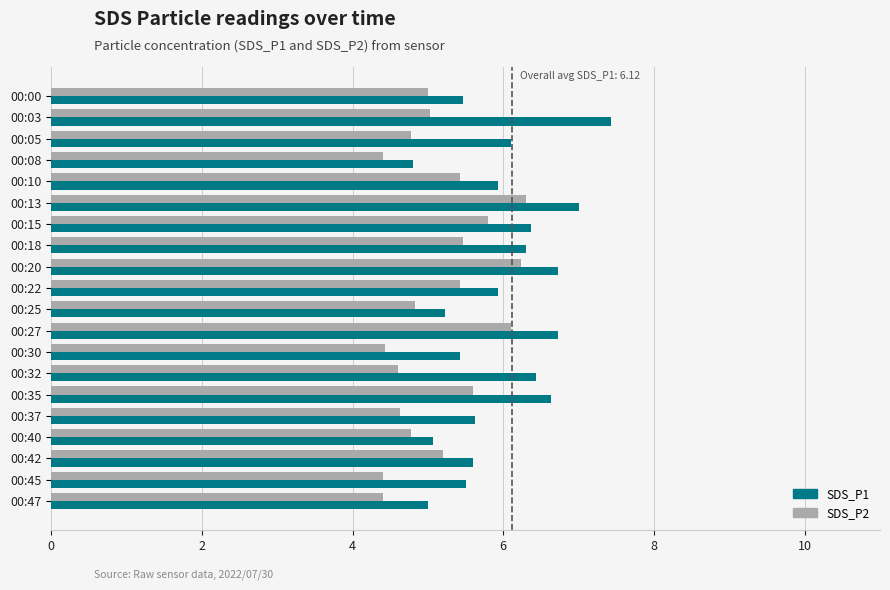

Is it true that SDS_P1 equals 11.2 at 00:03?

False